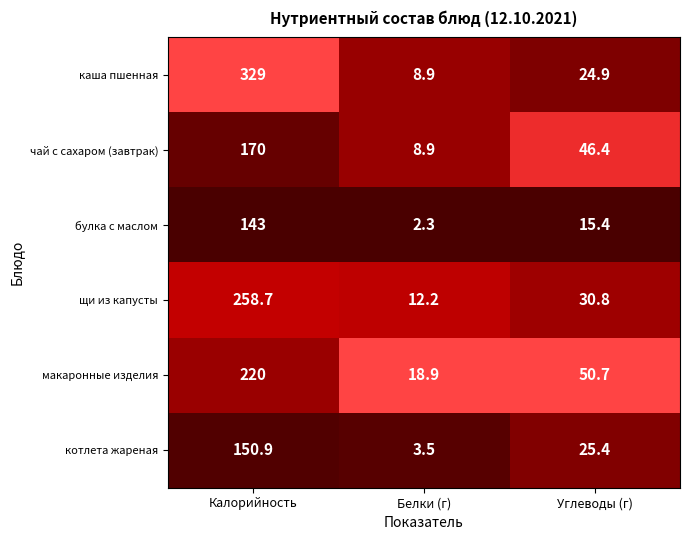

What is the difference between the highest and lowest values at Белки (г)?

16.6